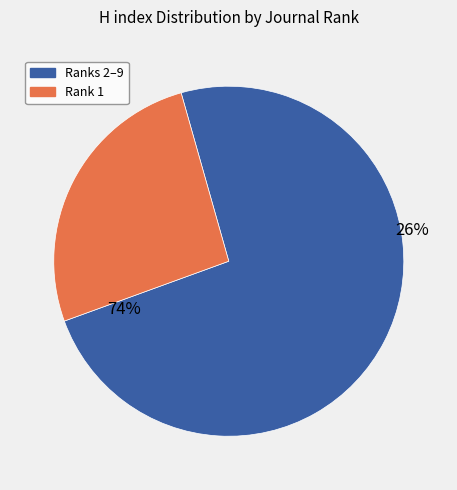

True or false: Ciencia and Engenharia accounts for 1% of the total.

False